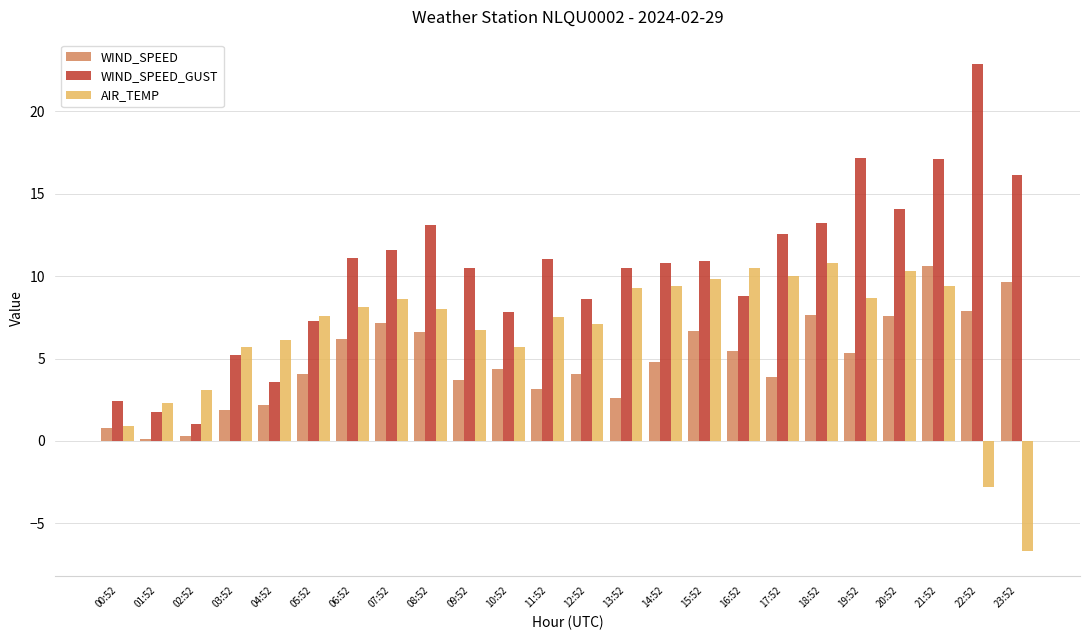

At which category is the sum across all series the highest?

21:52